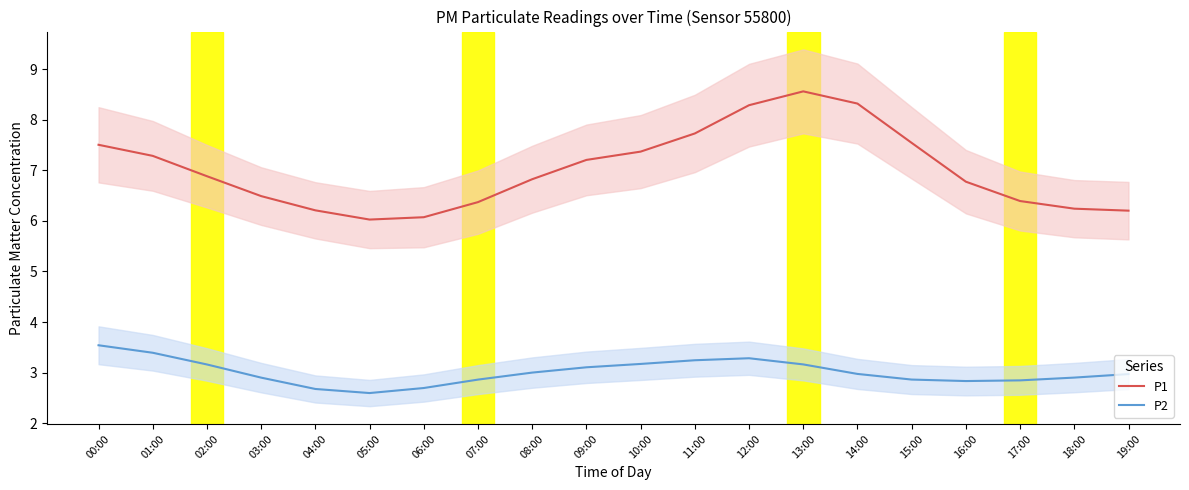

Does the chart have visible grid lines?

No